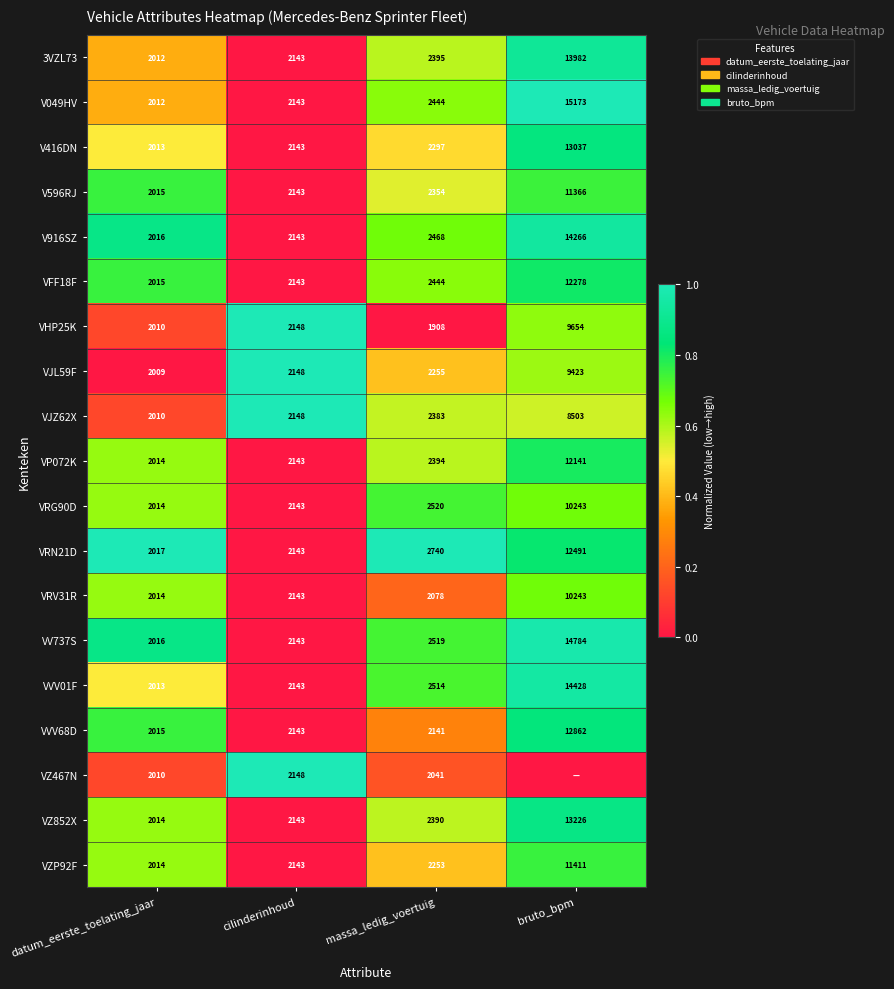

Is it true that VP072K equals 0.3 at massa_ledig_voertuig?

False